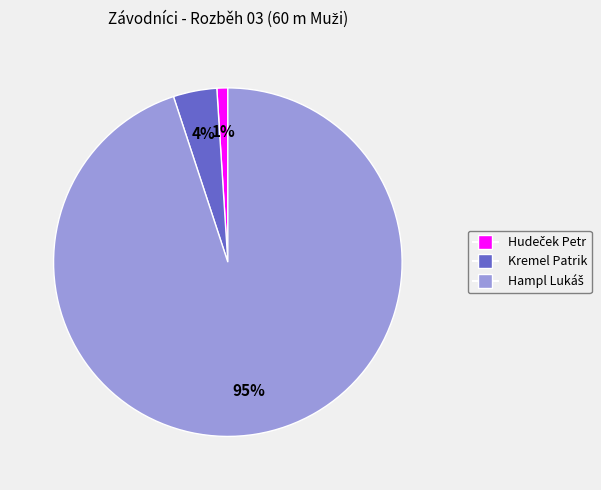

To the nearest percent, what is the average slice percentage?

33%